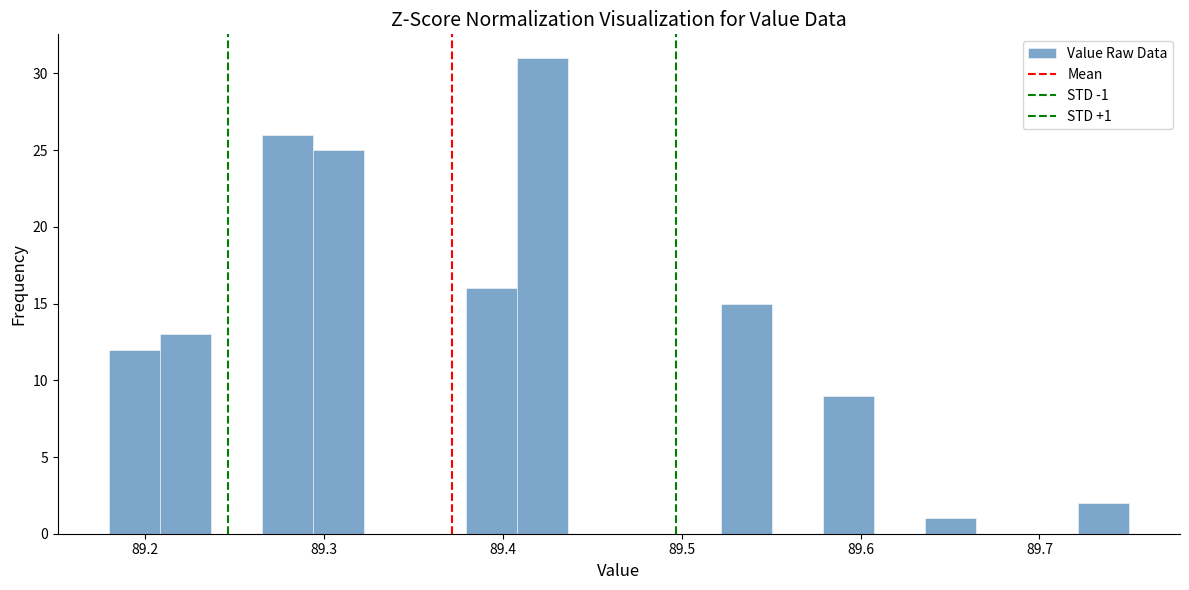

Read against the x-axis, roughly where is the centre of the tallest bar?

89.42